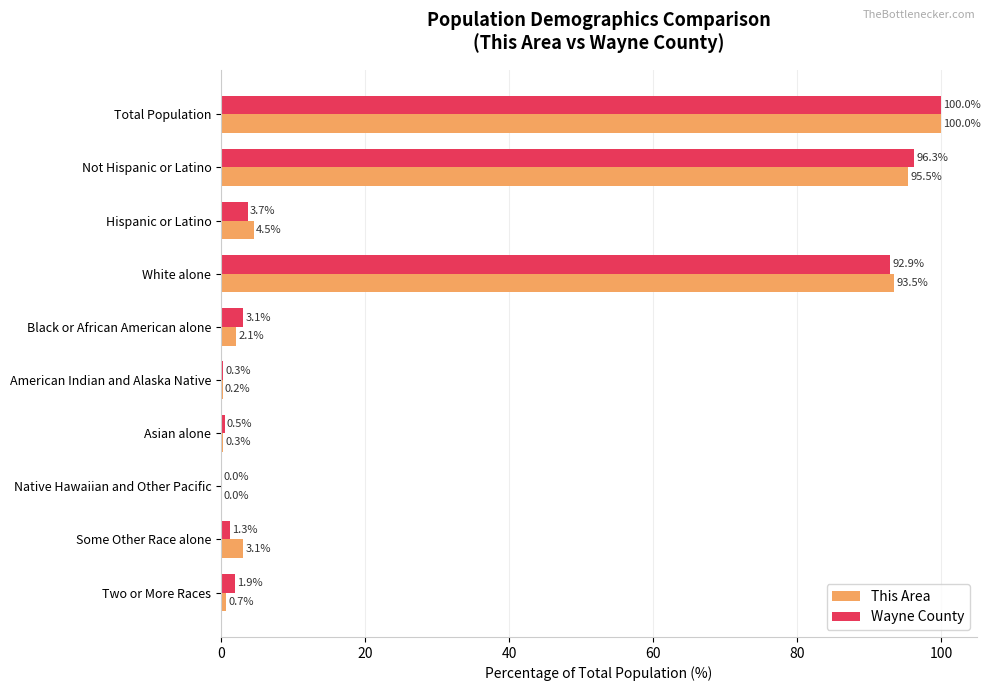

Count the number of categories in the chart.

10